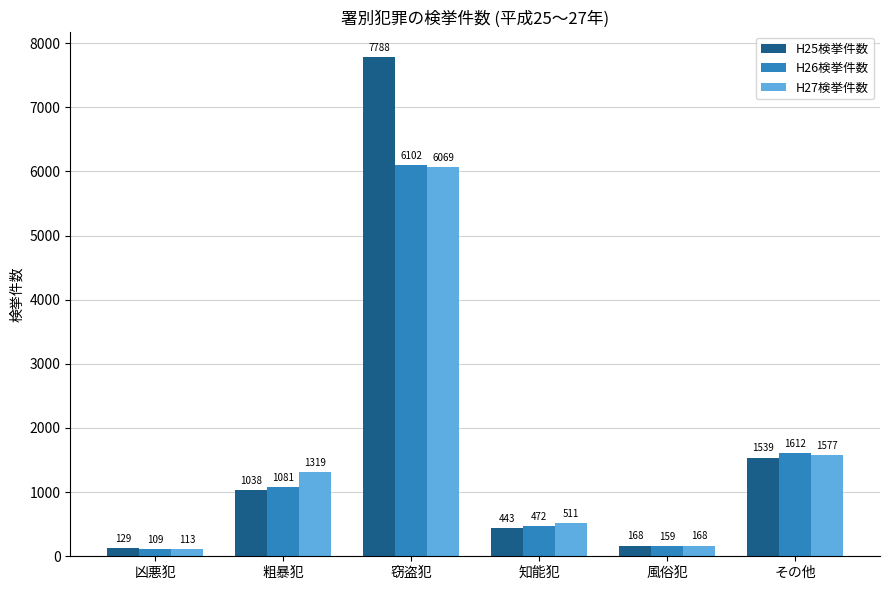

Reading left to right, transcribe all the data shown in this chart.

H25検挙件数: 凶悪犯=129	粗暴犯=1038	窃盗犯=7788	知能犯=443	風俗犯=168	その他=1539
H26検挙件数: 凶悪犯=109	粗暴犯=1081	窃盗犯=6102	知能犯=472	風俗犯=159	その他=1612
H27検挙件数: 凶悪犯=113	粗暴犯=1319	窃盗犯=6069	知能犯=511	風俗犯=168	その他=1577